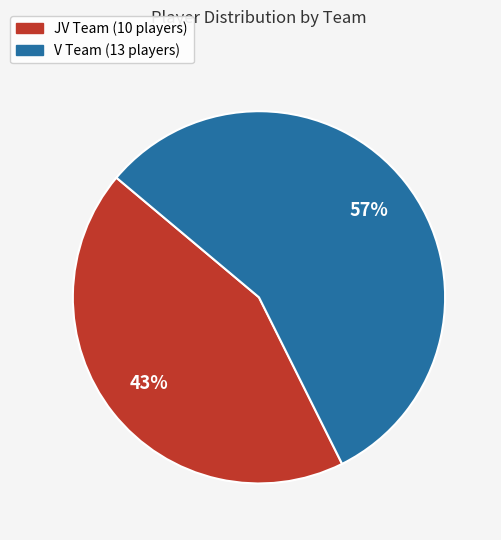

Is JV the majority of the pie?

No